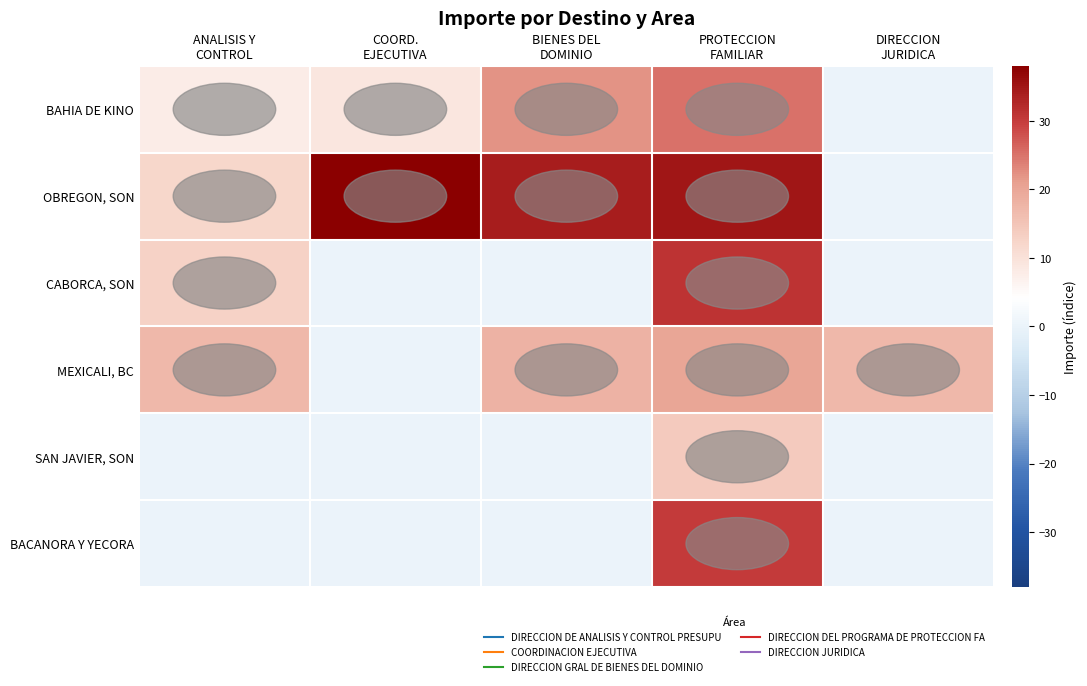

Which series has the largest total across all categories?

OBREGON, SON